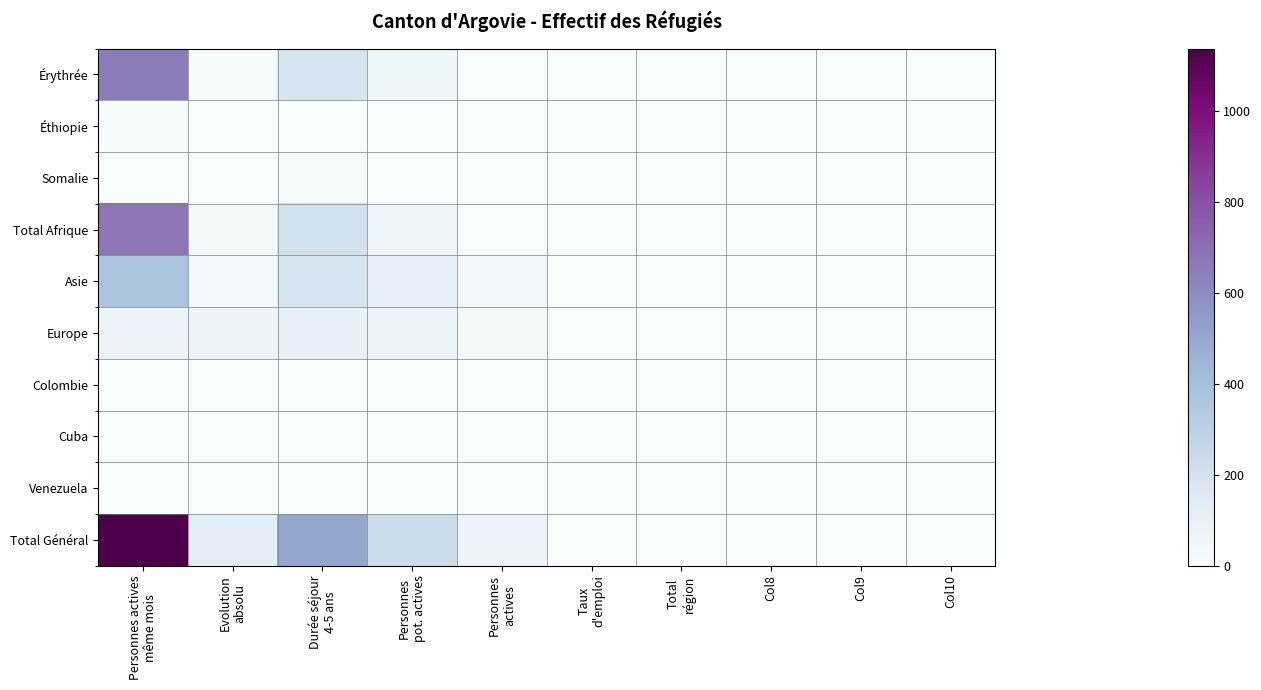

How many positive values does the Érythrée series have?

5